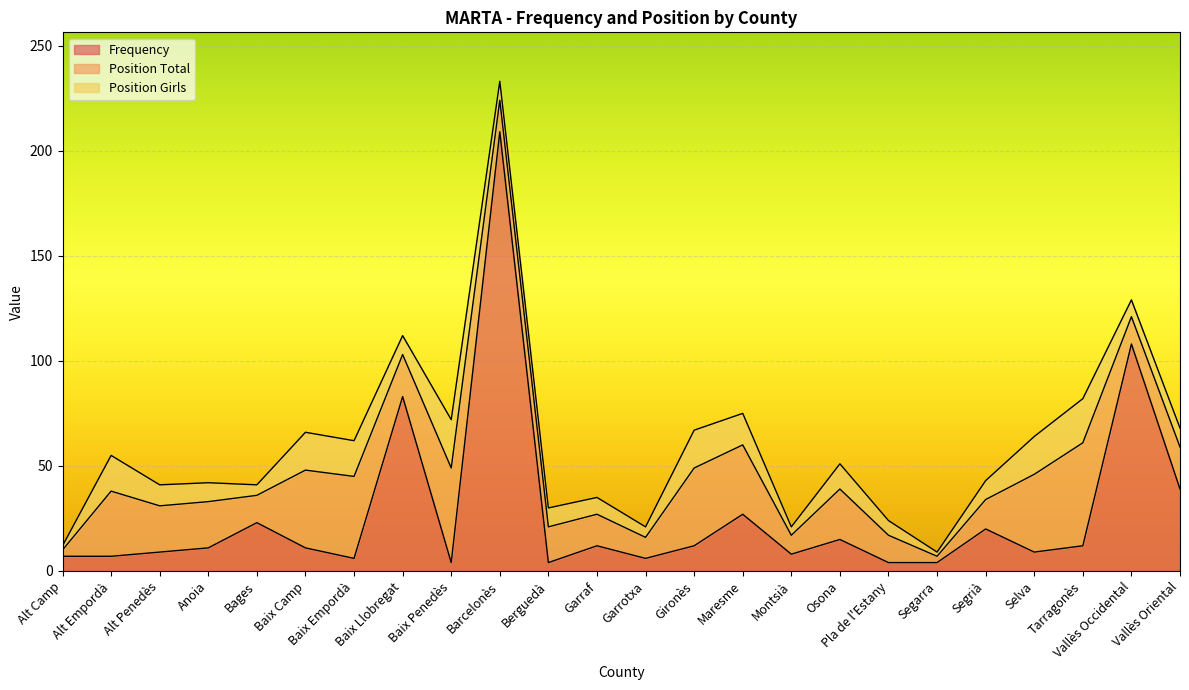

What are all the series names shown in the legend?

Frequency, Position Total, Position Girls